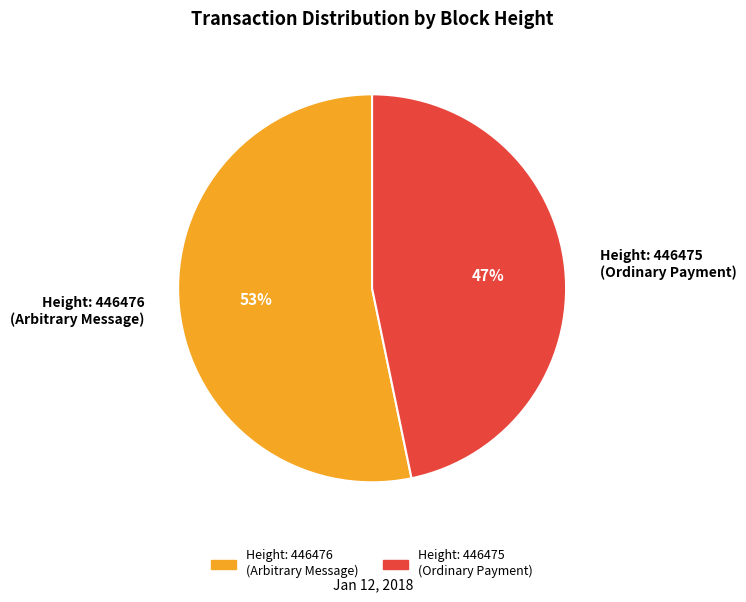

Do Height: 446475 (Ordinary Payment) and Height: 446476 (Arbitrary Message) together represent more than half of the pie?

Yes